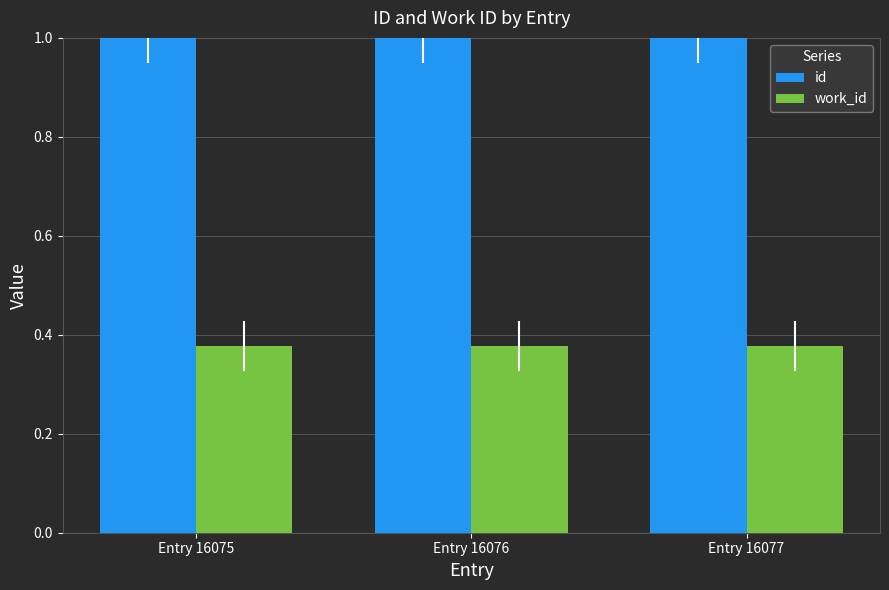

What are all the series names shown in the legend?

id, work_id